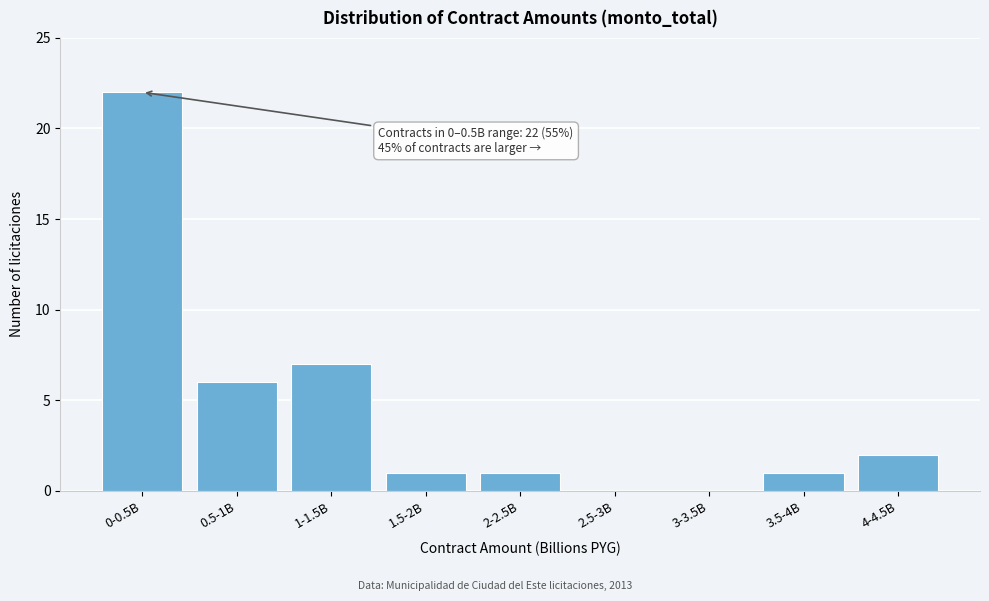

Reading left to right, list all the values displayed in this chart.

0-0.5B=22	0.5-1B=6	1-1.5B=7	1.5-2B=1	2-2.5B=1	2.5-3B=0	3-3.5B=0	3.5-4B=1	4-4.5B=2